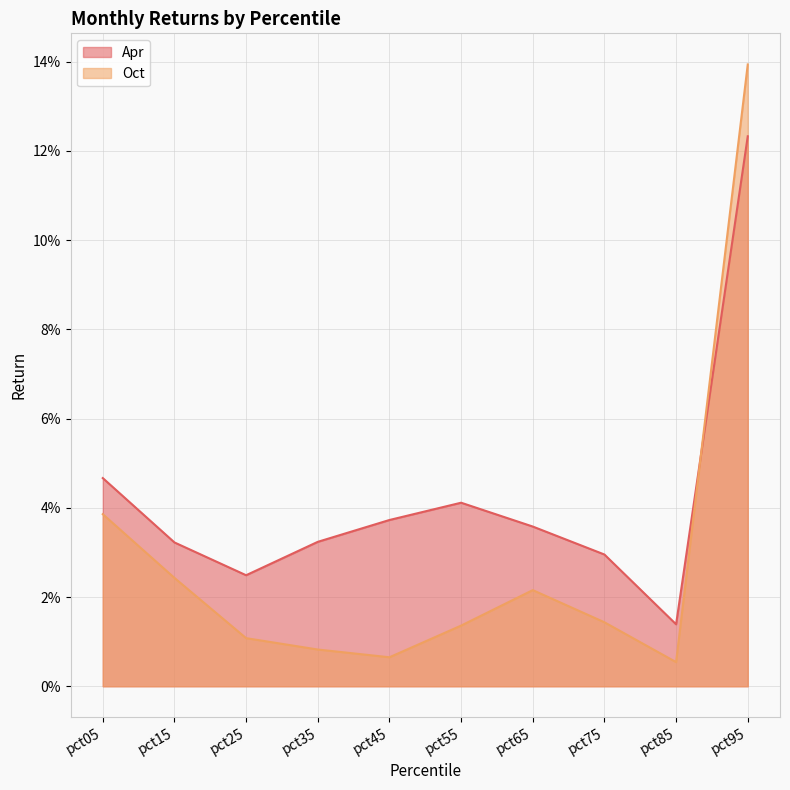

Is it true that Apr equals 0.0 at pct75?

False